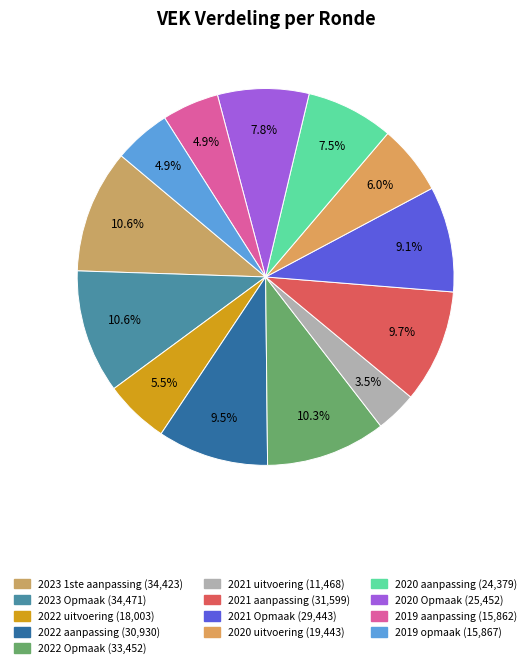

To the nearest percent, what portion does 2020 uitvoering represent?

6%